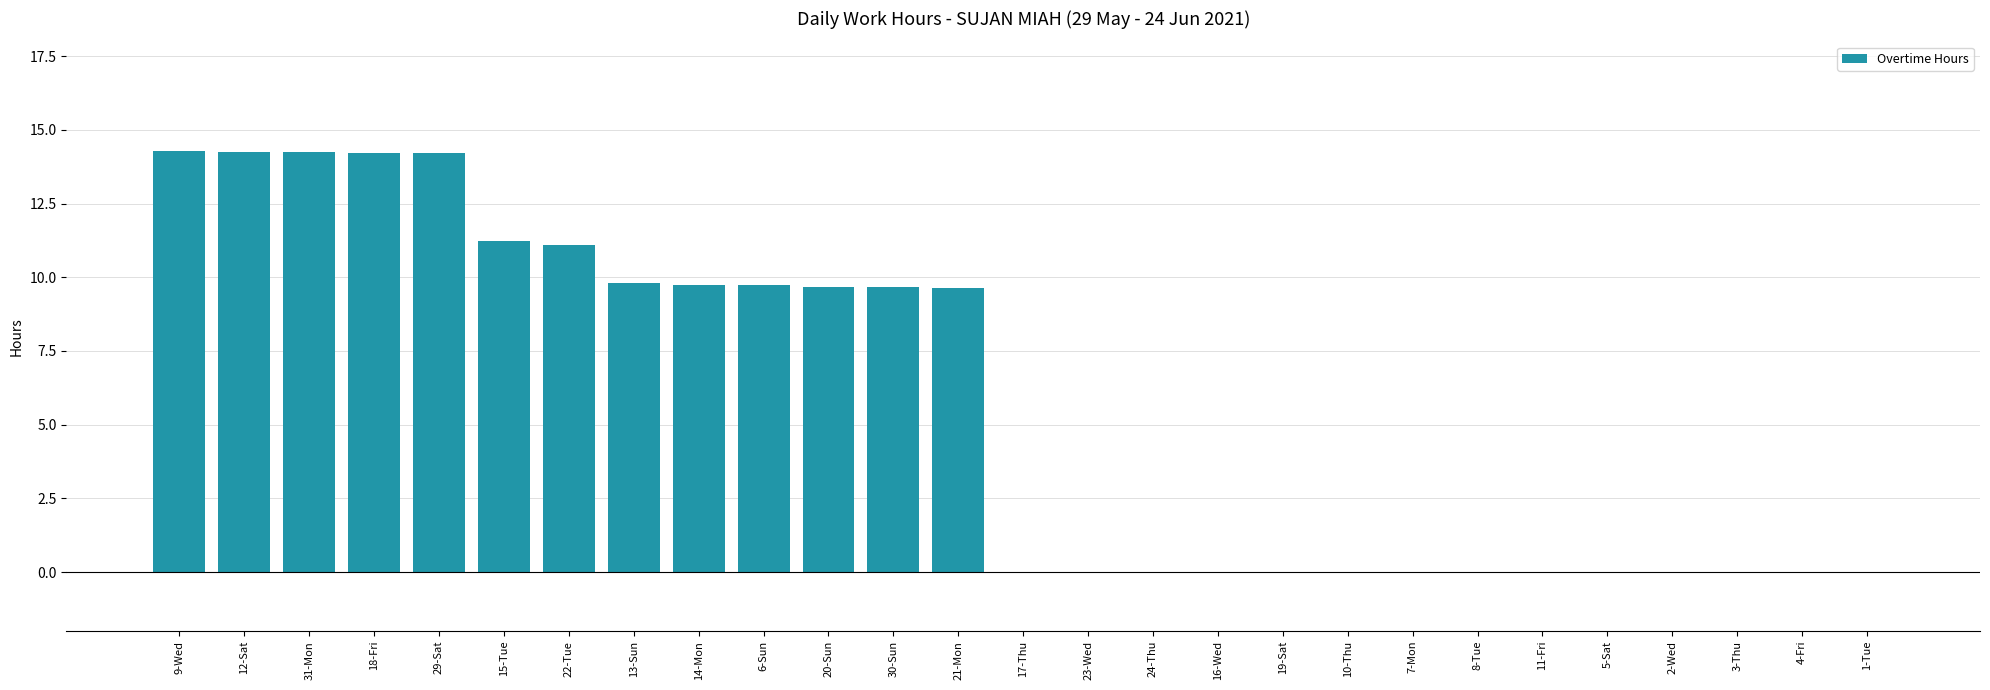

What is the greatest value displayed?

14.3